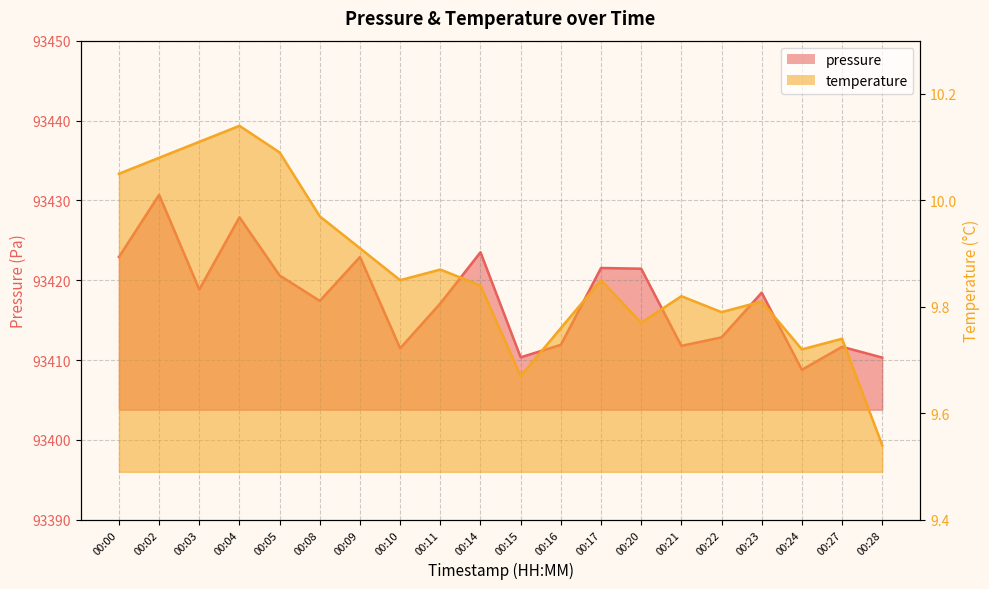

What is the approximate value of temperature at 00:17?

9.8